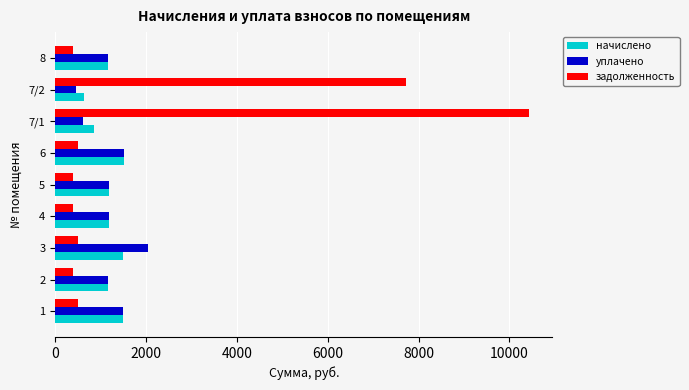

Where is задолженность nearest to the value 5406?

7/2